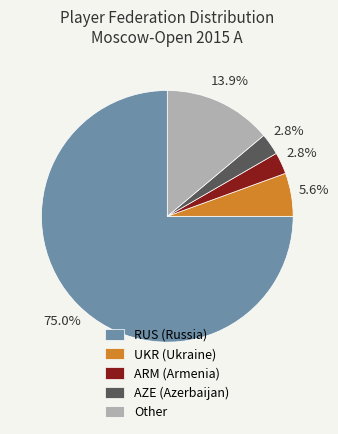

To the nearest percent, what is the combined percentage of UKR and RUS?

81%